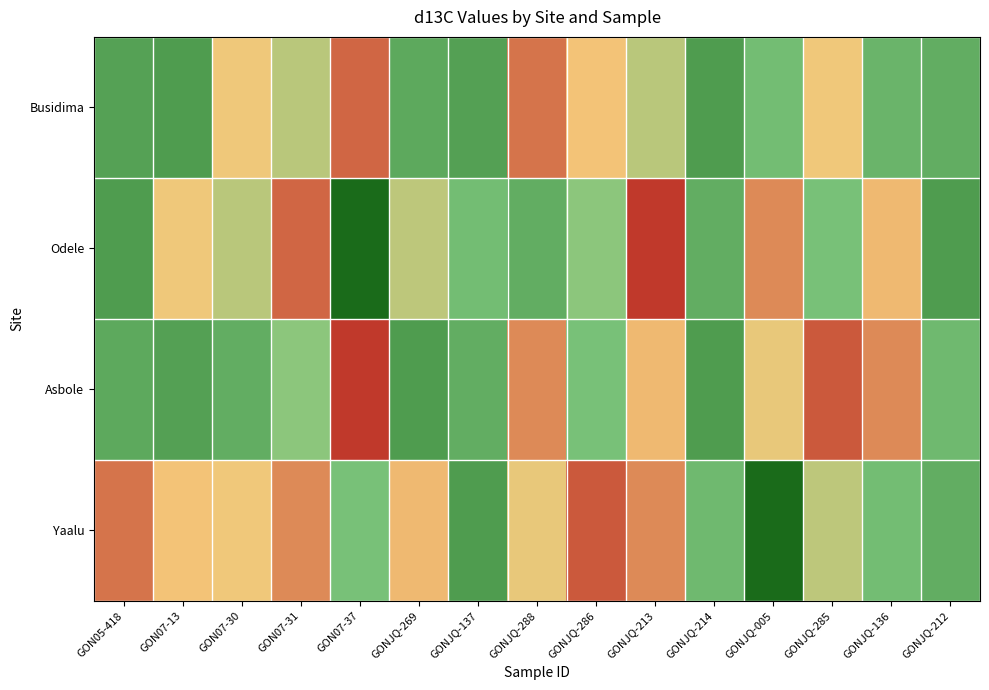

How many distinct data groups are displayed?

4